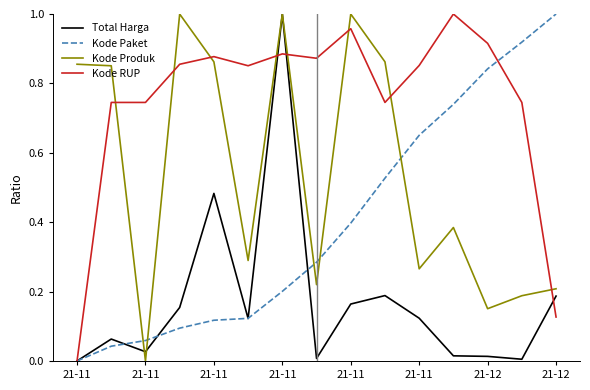

What are all the series names shown in the legend?

Total Harga, Kode Paket, Kode Produk, Kode RUP